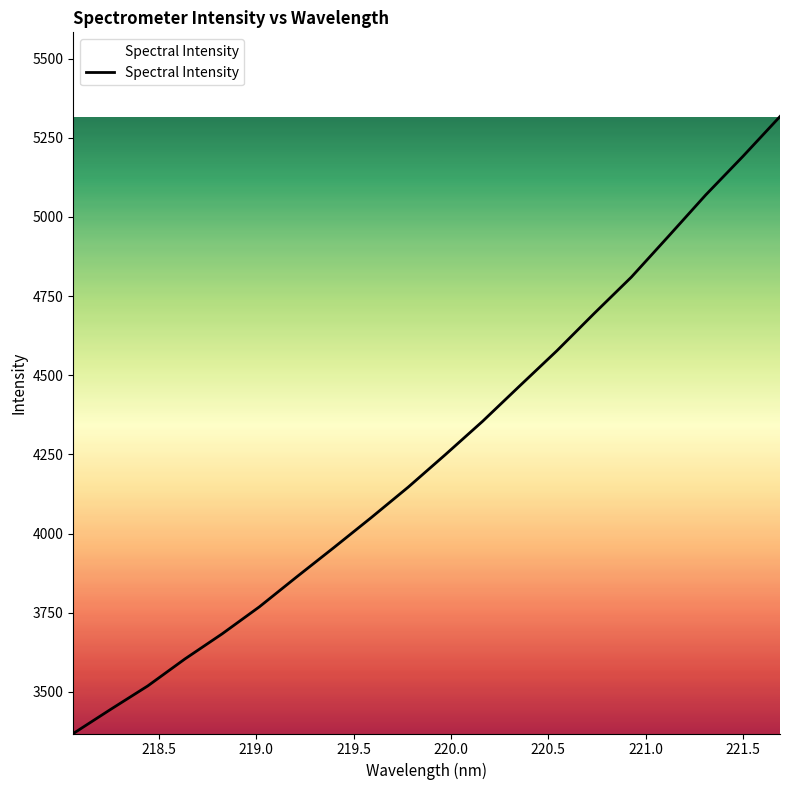

Does the chart have visible grid lines?

No